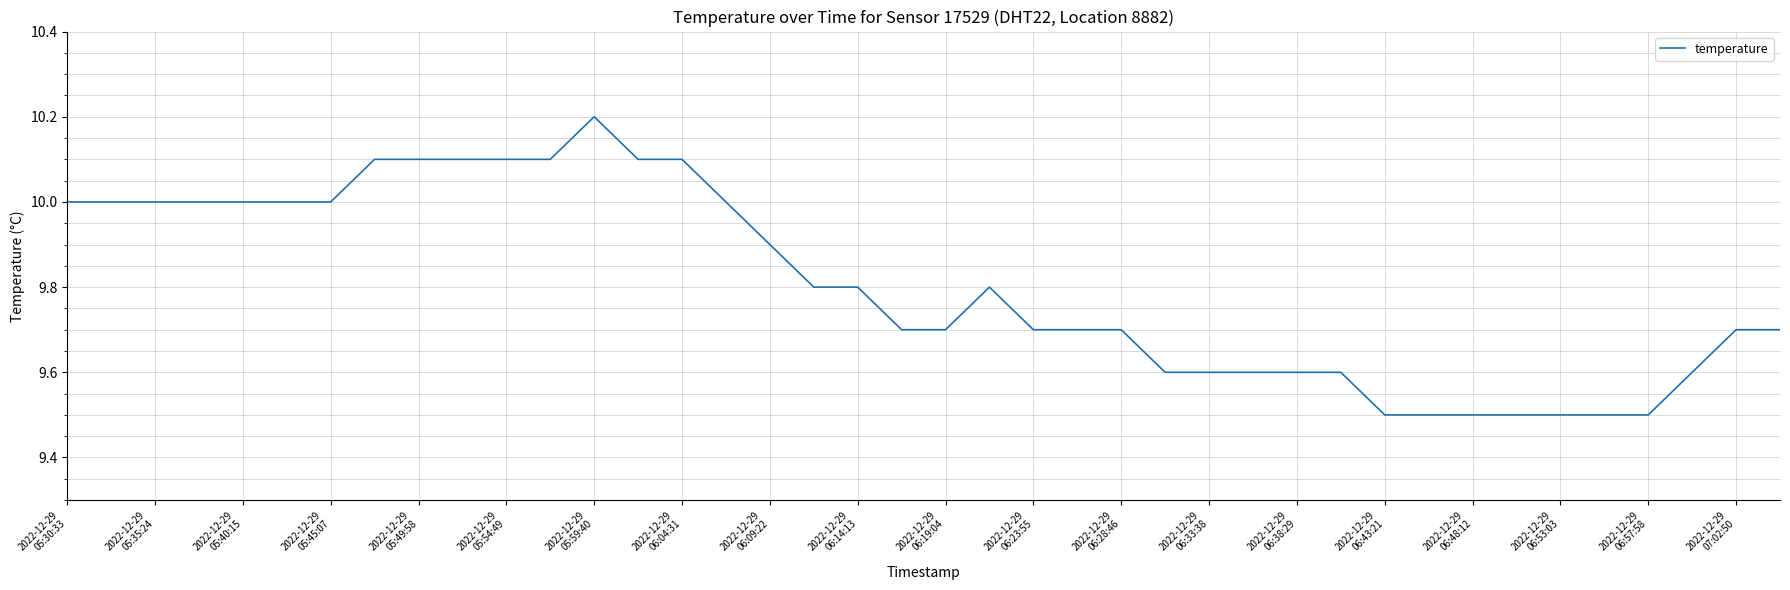

True or false: there are more than 1 points higher than both neighbors.

True